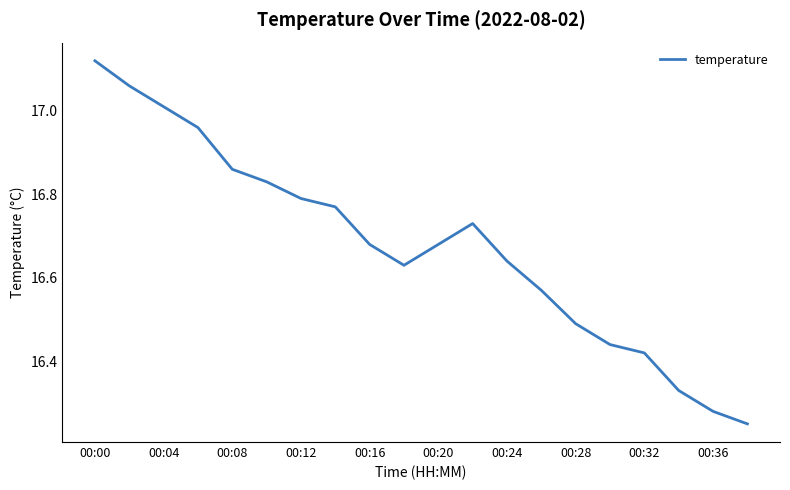

What is the difference between the maximum and minimum values?

0.9